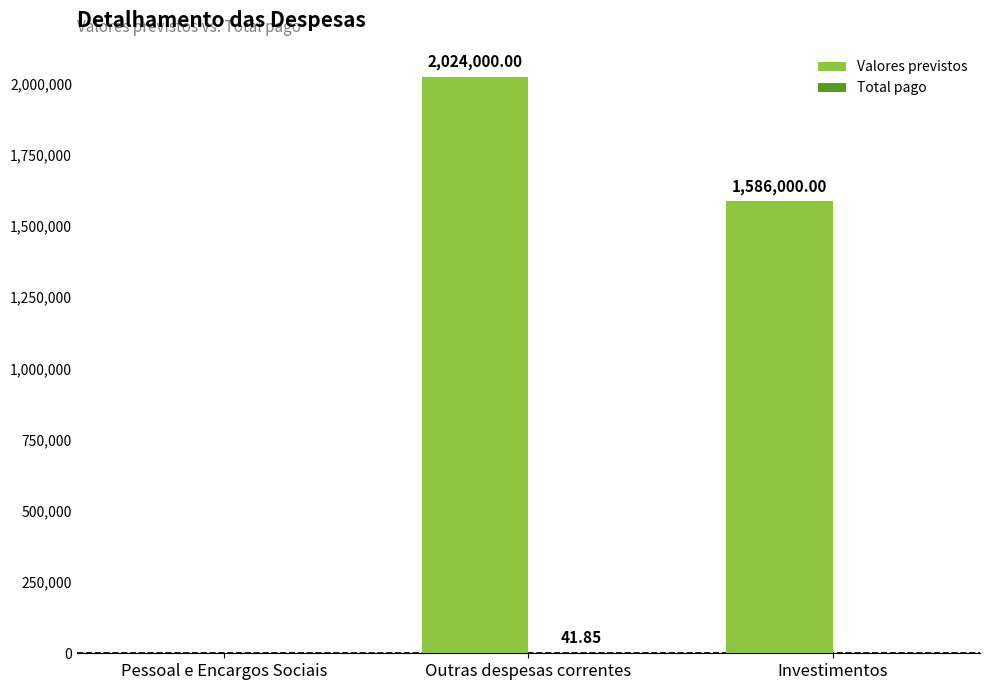

Is it true that Valores previstos equals 3570002.3 at Outras despesas correntes?

False